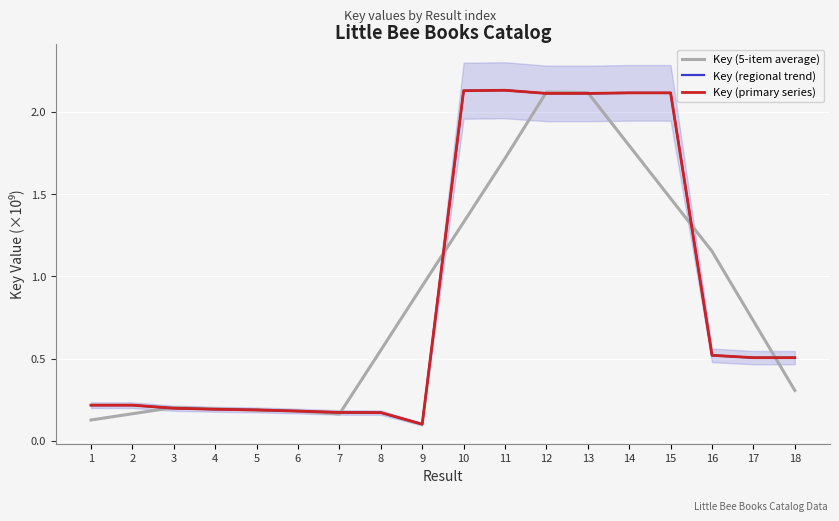

Is the value of Key (5-item average) at 12 greater than the value of Key (primary series) at 8?

Yes